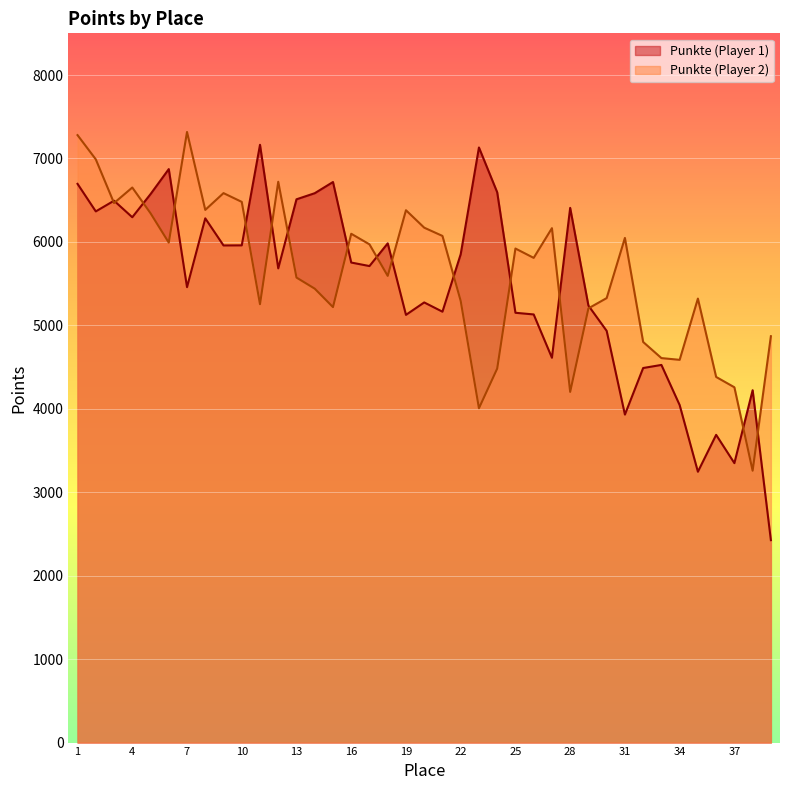

Where is Punkte (Player 2) nearest to the value 5288?

22